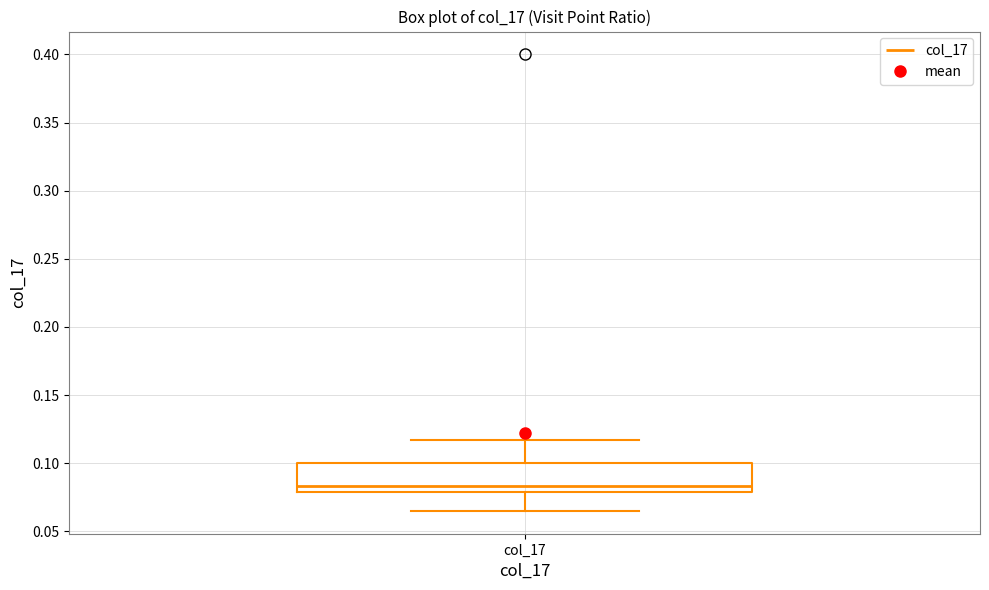

Read this box plot against the y-axis: the position of the median line, the range covered by the box, and the ends of both whiskers. The values are not printed on the chart, so give them approximately, as read against the axis.

median 0.085, box 0.080 to 0.100, whiskers 0.065 to 0.115